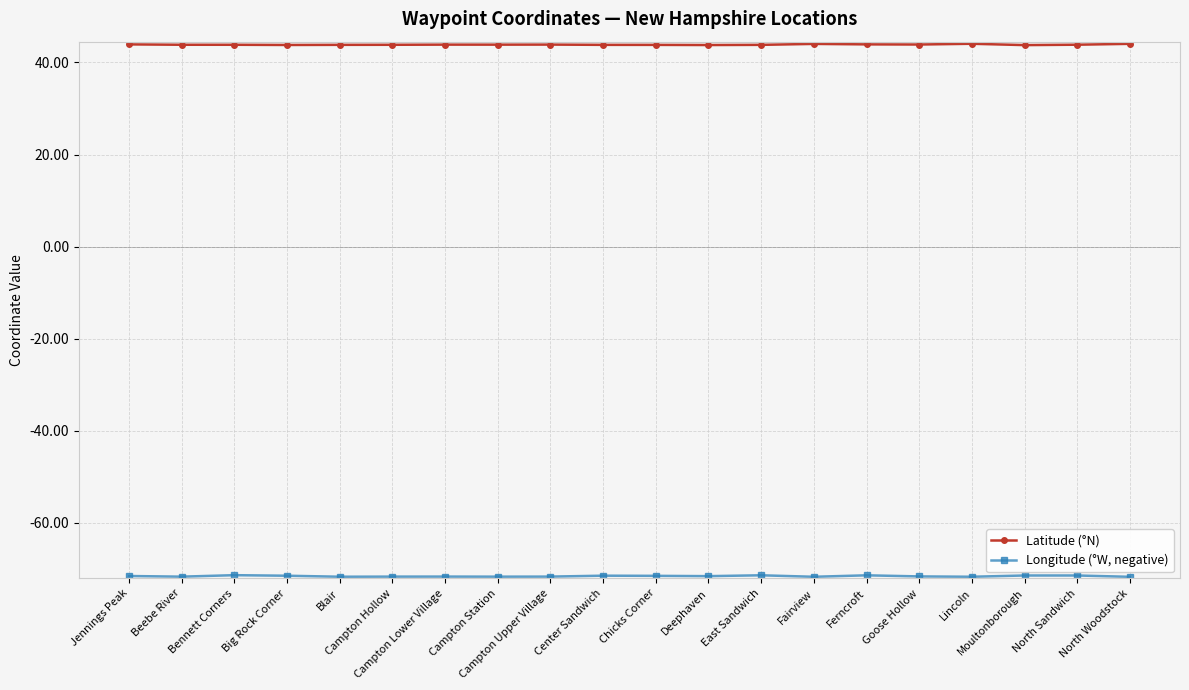

Which series has the largest total across all categories?

Latitude (°N)